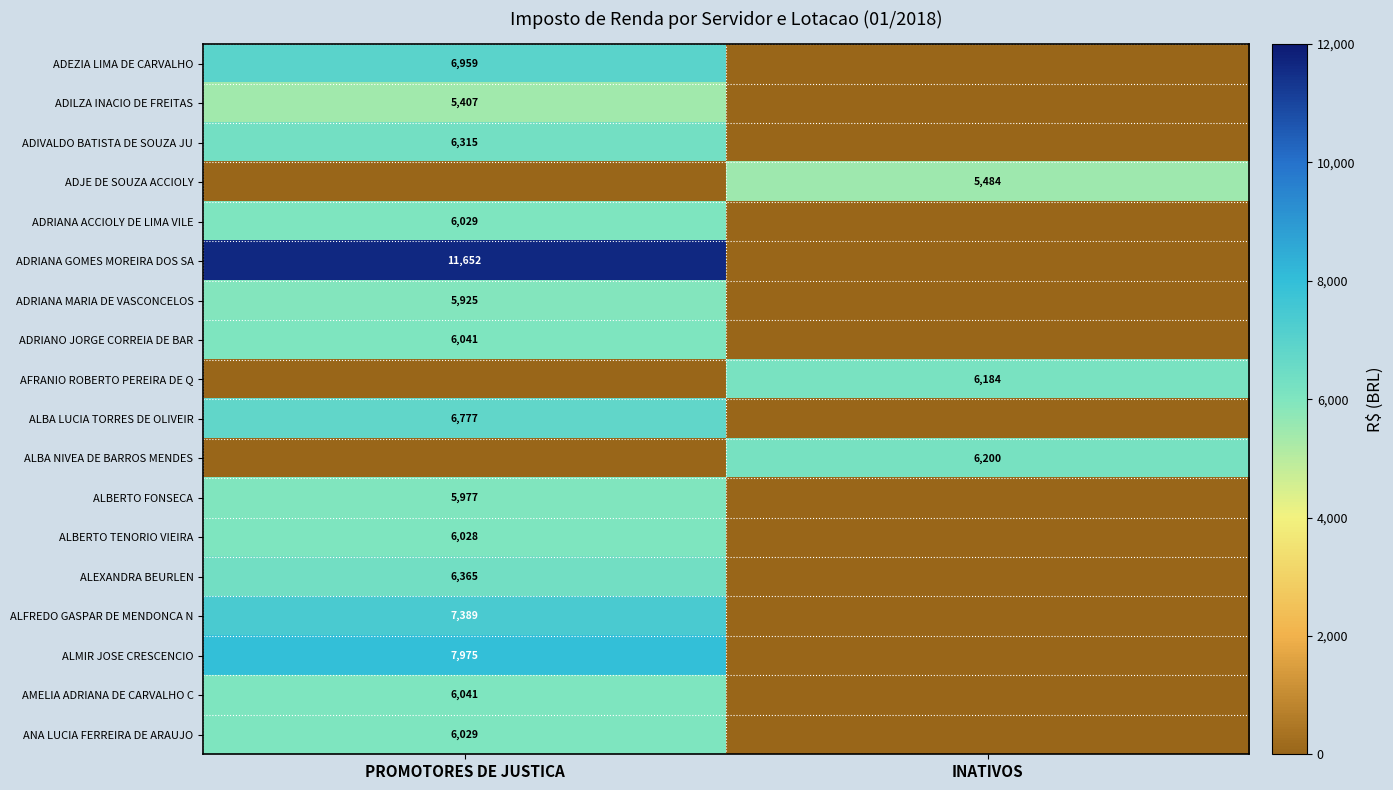

Is it true that ADRIANA ACCIOLY DE LIMA VILE equals 6029 at PROMOTORES DE JUSTICA?

True